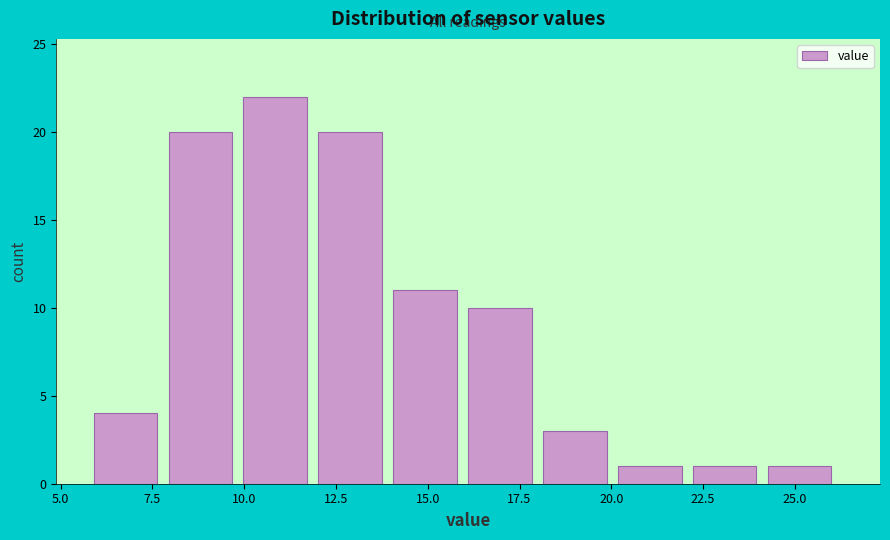

Which range on the x-axis has the tallest bar?

10.0 to 12.0